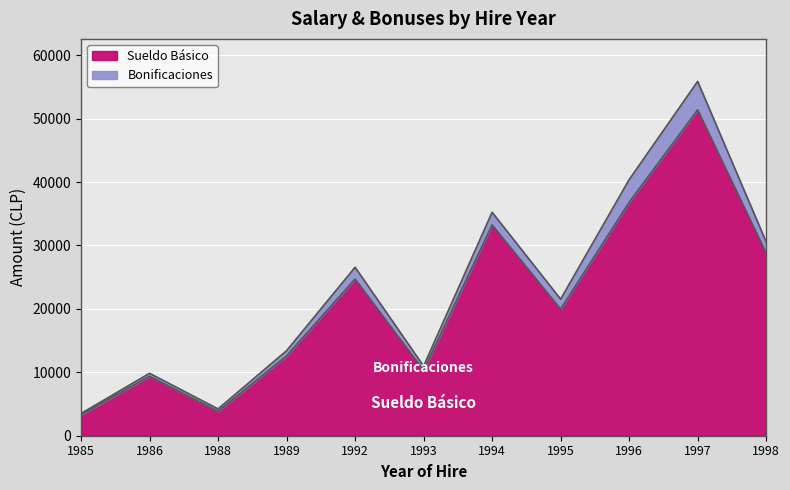

Where does the data first go above 19961?

1992